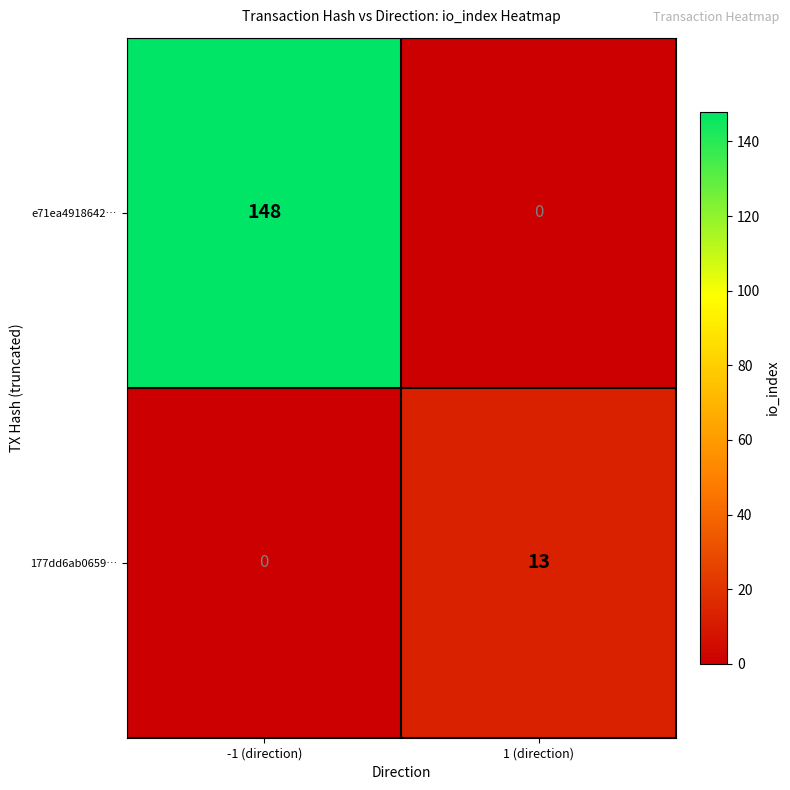

The value of 177dd6ab0659… at 1 (direction) is 13. True or false?

True